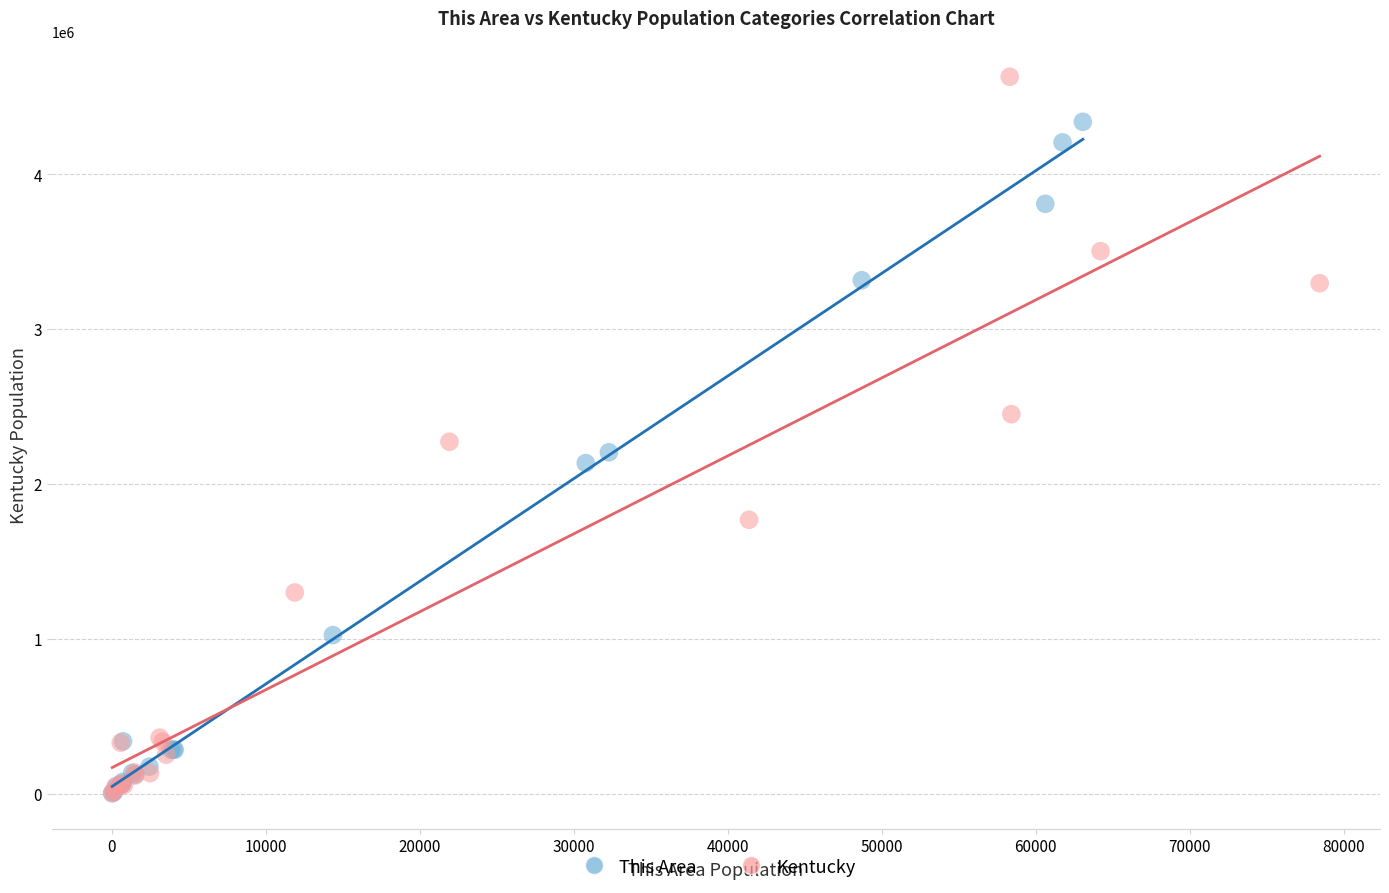

Which series has the widest spread of Y values?

Kentucky